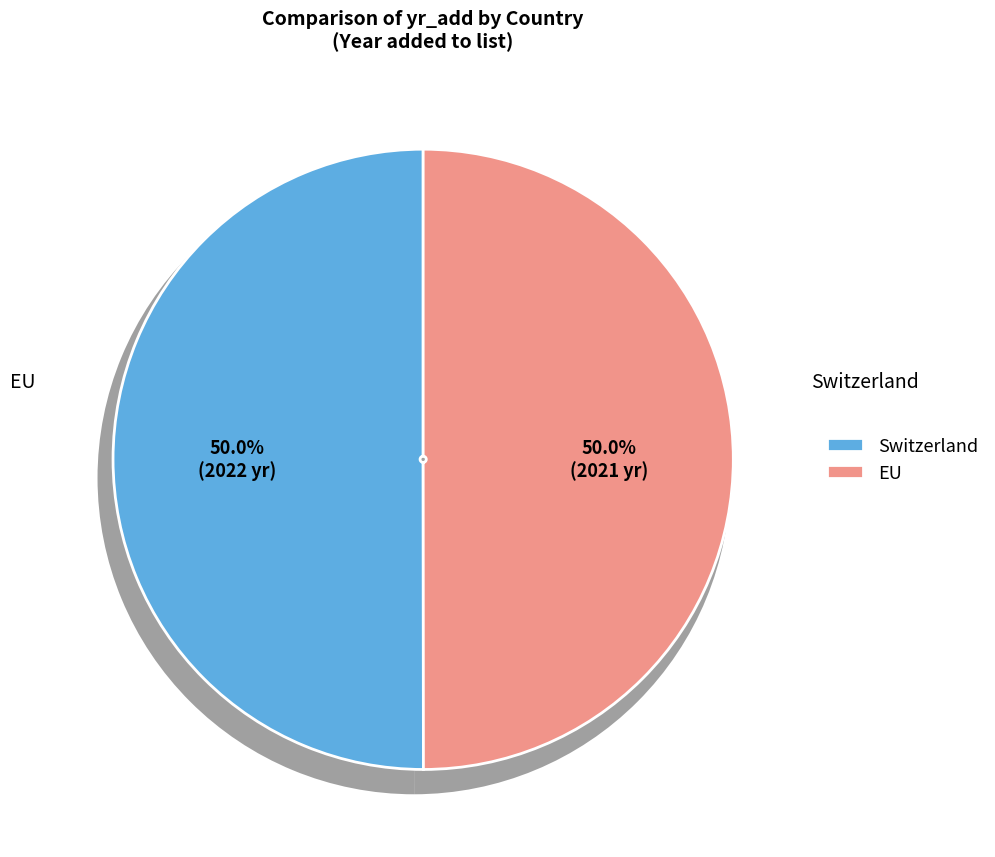

To the nearest percent, what percentage of the pie is Switzerland?

50%